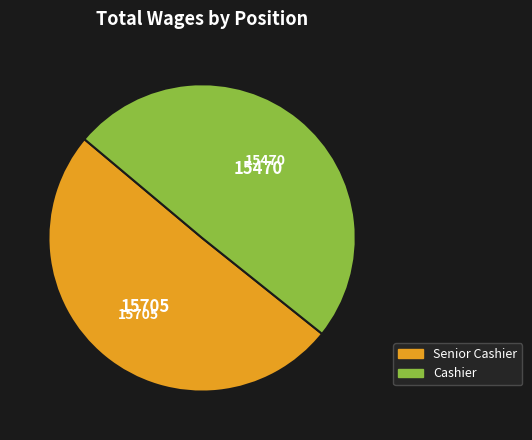

How many segments does this pie chart have?

2